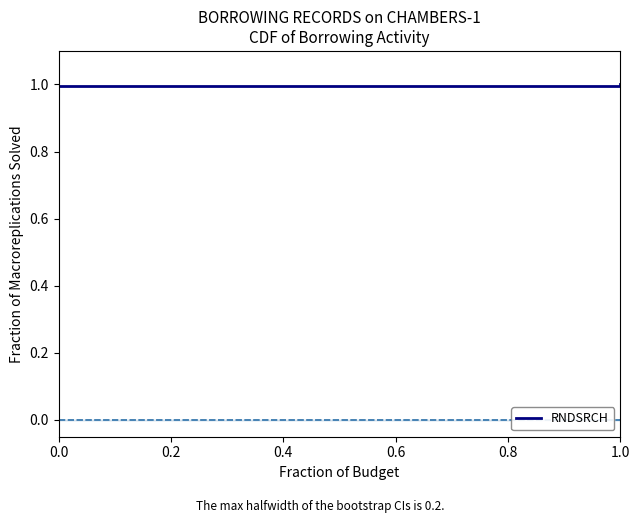

True or false: the data shows 1.0 at 1.0.

True